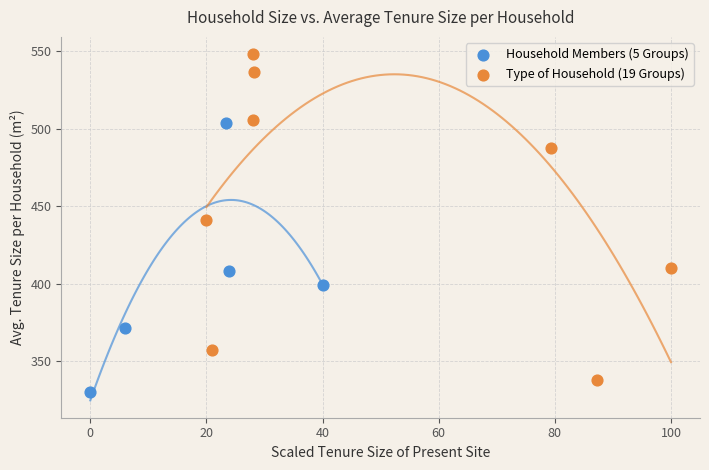

Which series has the largest Y range (max minus min)?

Type of Household (19 Groups)